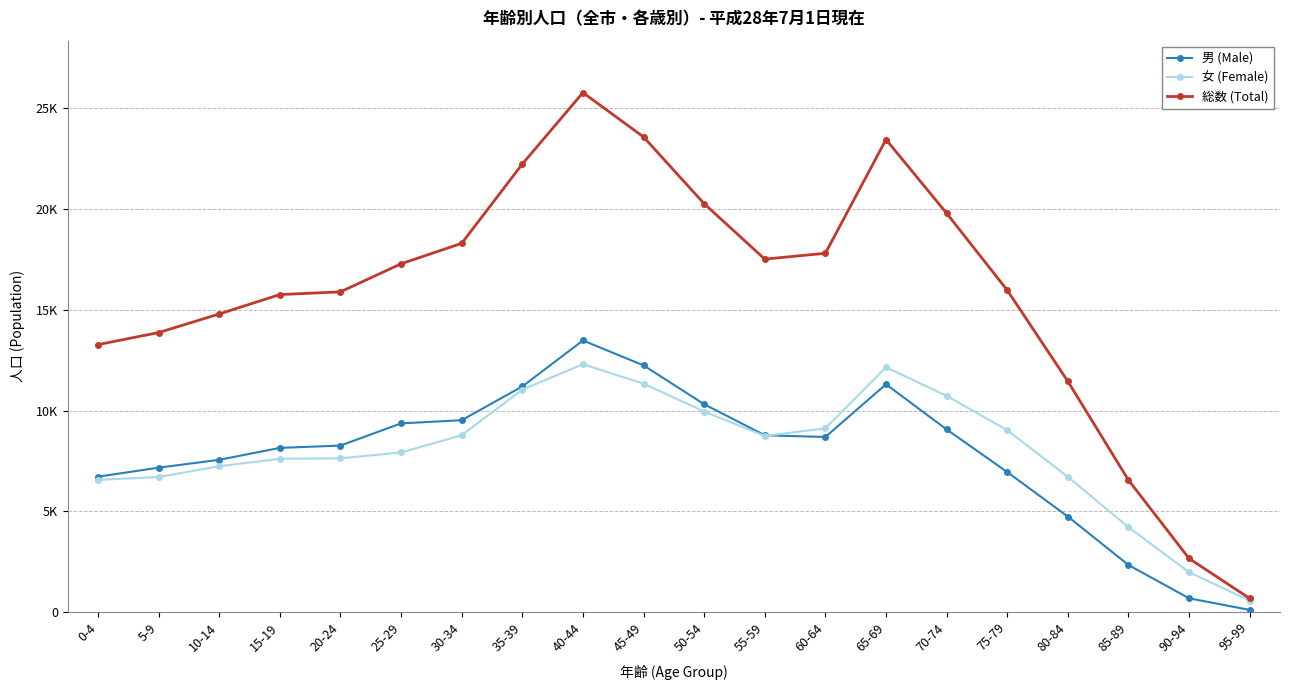

What value does the 女 (Female) series have at 15-19, to the nearest 50?

7600